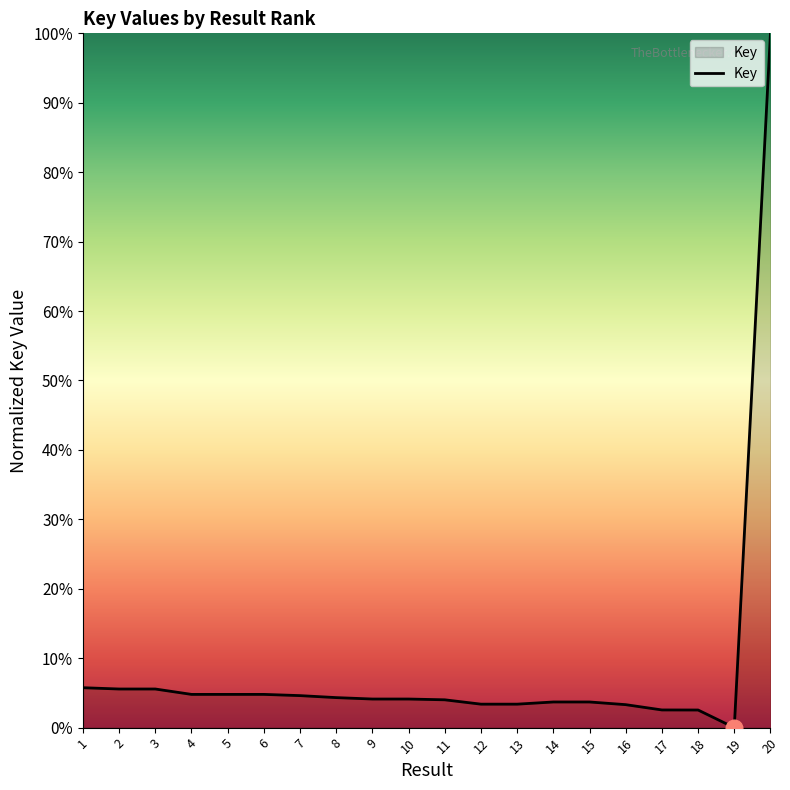

Which has a higher value, 20 or 6?

20